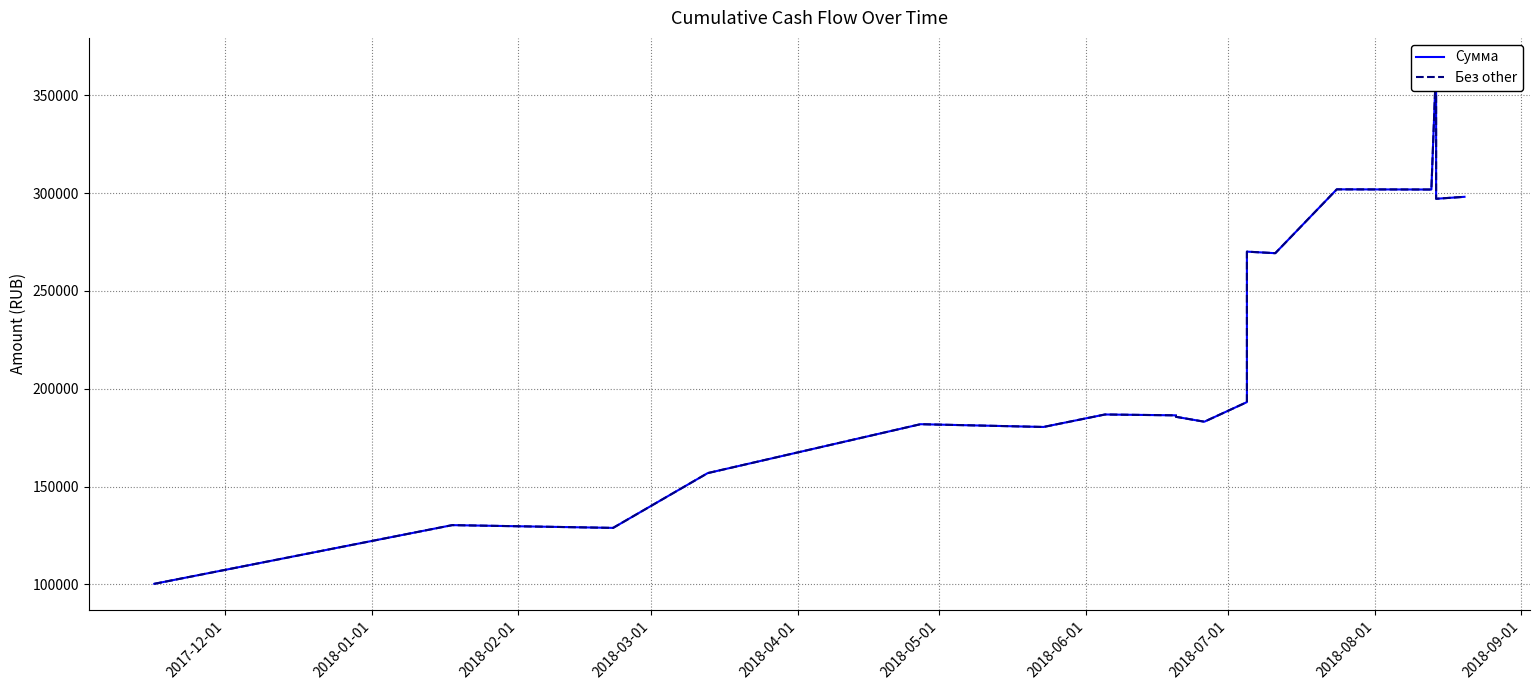

What position from the left is 2018-09-01?

10